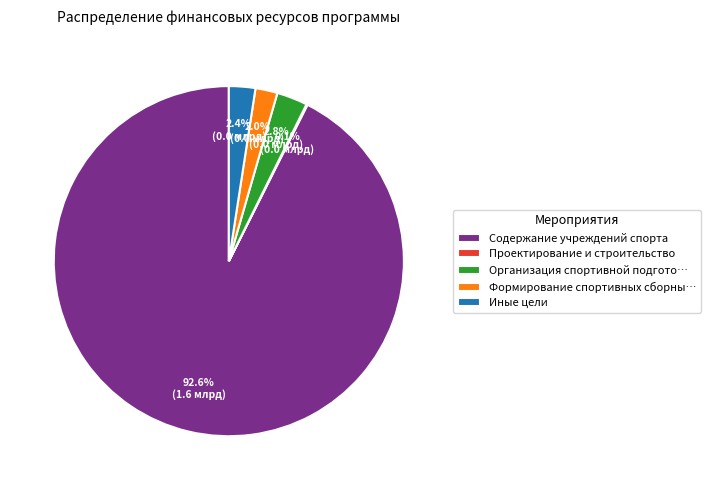

What percentage is NOT represented by Организация спортивной подгото…?

97.2%